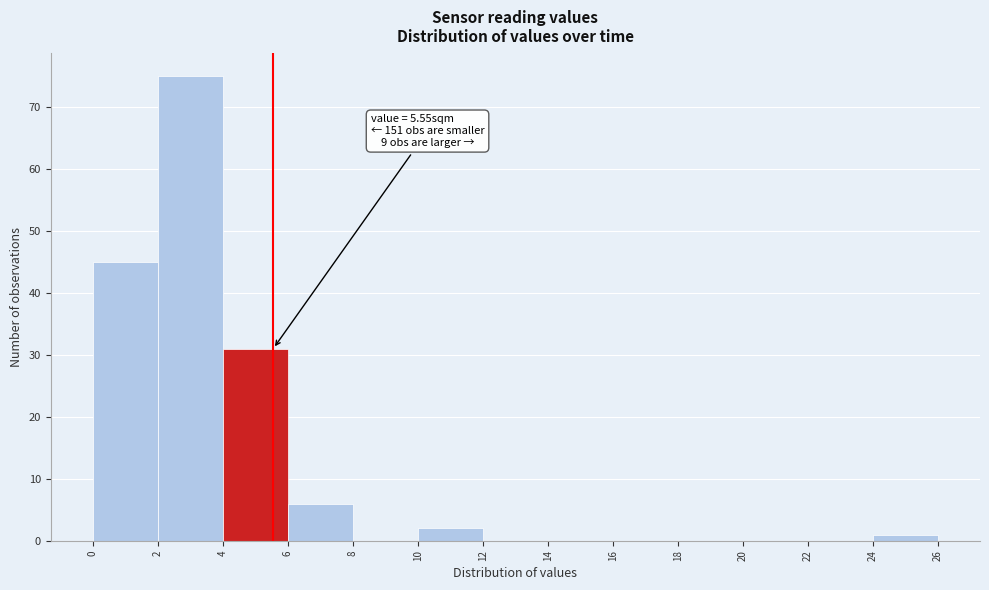

Which range on the x-axis has the tallest bar?

2 to 4